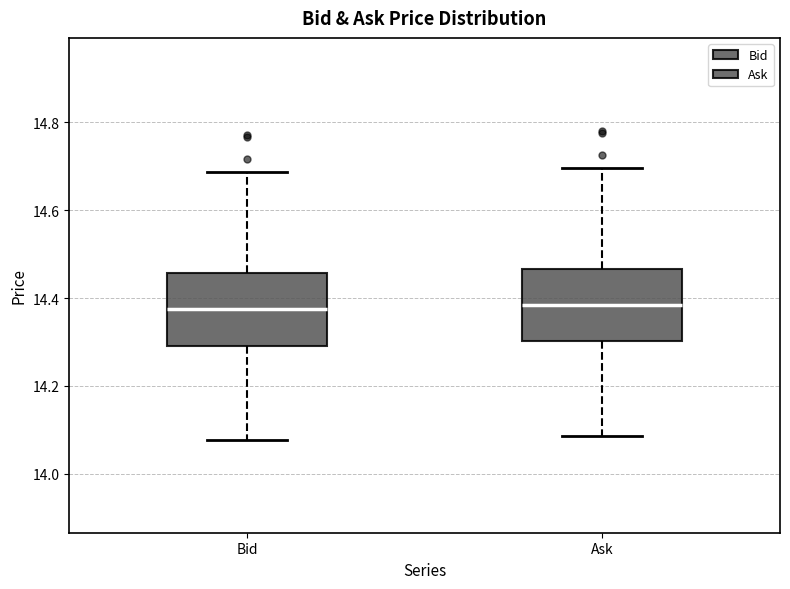

Reading left to right, read every box against the y-axis: the position of its median line, the range the box covers, and the ends of its whiskers. The values are not printed on the chart, so give them approximately, as read against the axis.

Bid: median 14.38, box 14.30 to 14.46, whiskers 14.08 to 14.68
Ask: median 14.38, box 14.30 to 14.46, whiskers 14.08 to 14.70